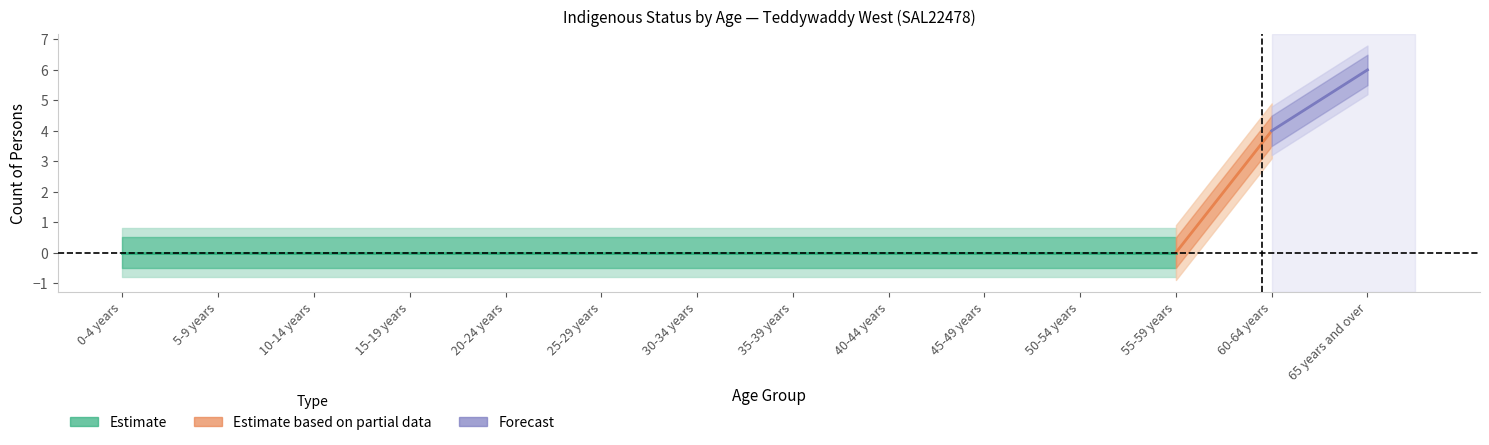

What position from the left is 20-24 years?

5